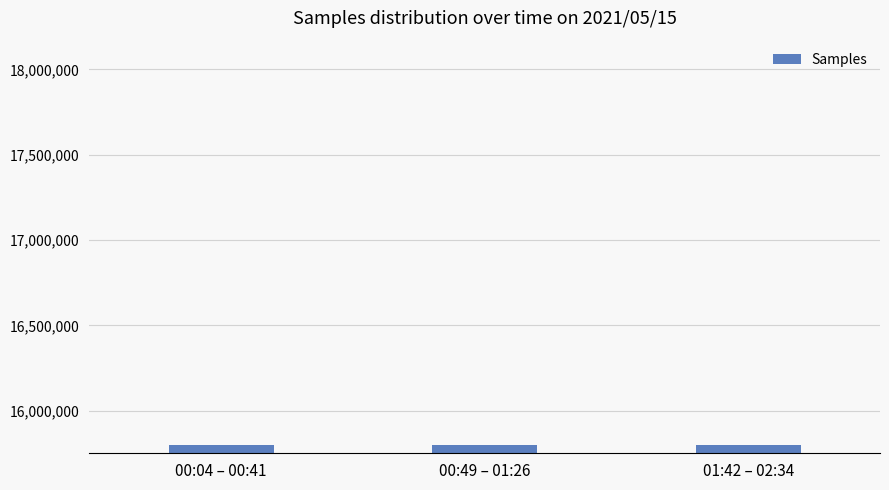

Is it true that the value at 00:49 – 01:26 is 15796085?

True